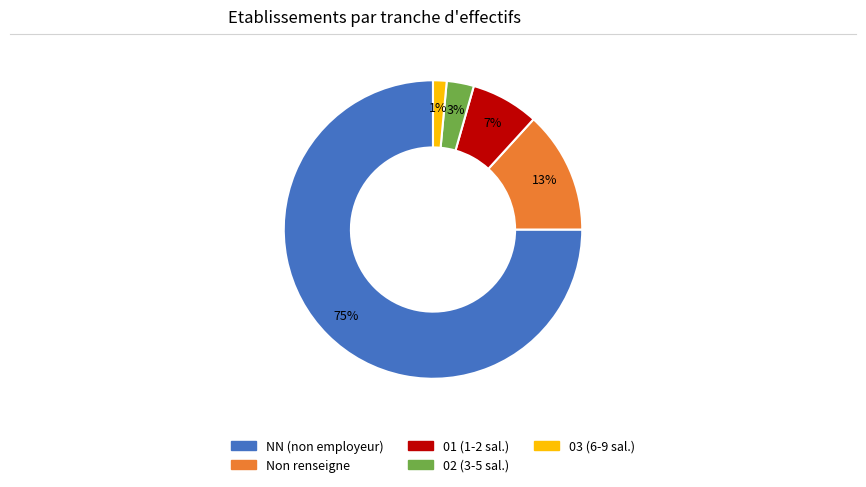

To the nearest percent, what portion does Non renseigne represent?

13%